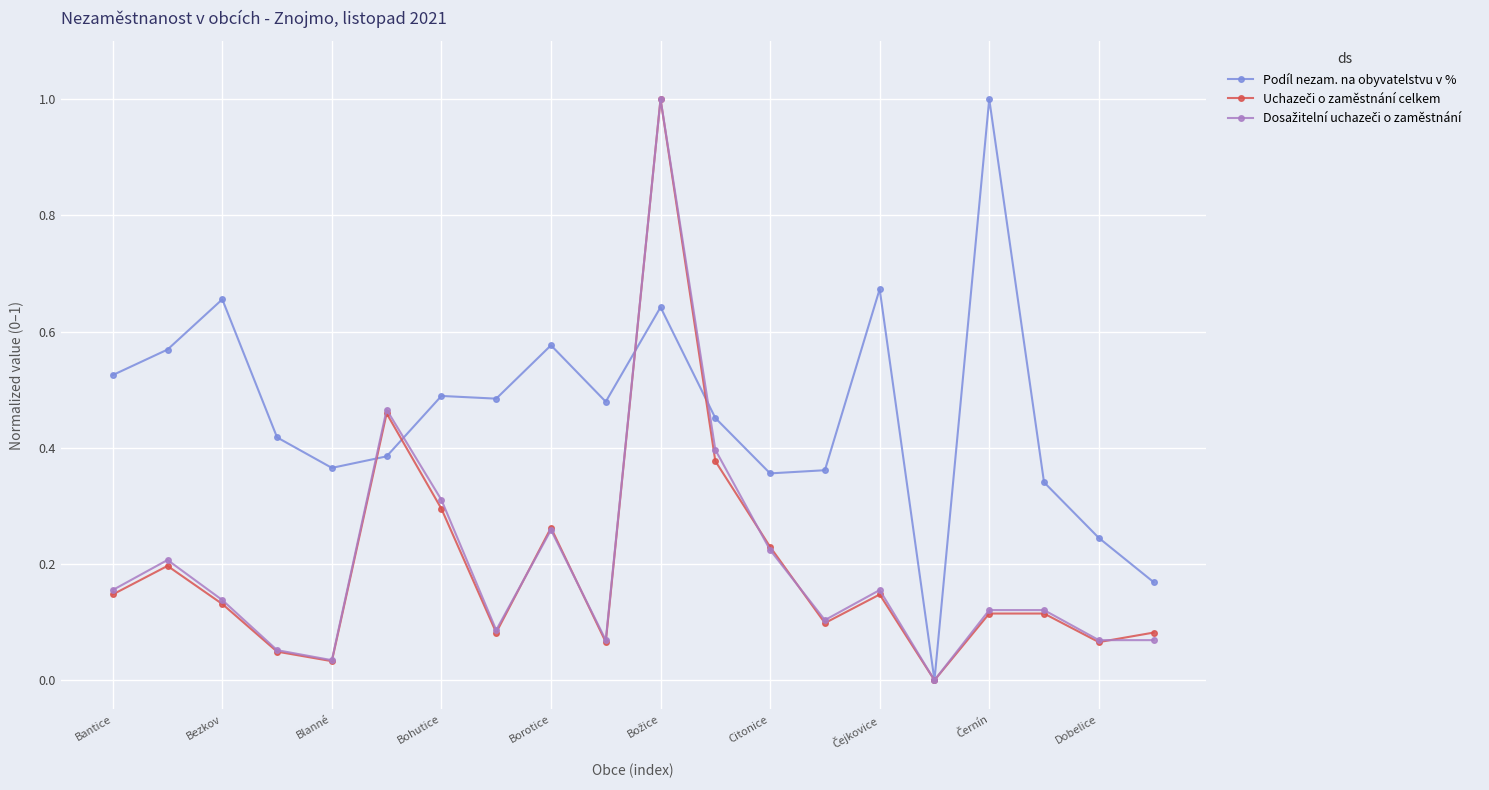

What is the difference between the maximum and second lowest values in the Podíl nezam. na obyvatelstvu v % series?

0.8